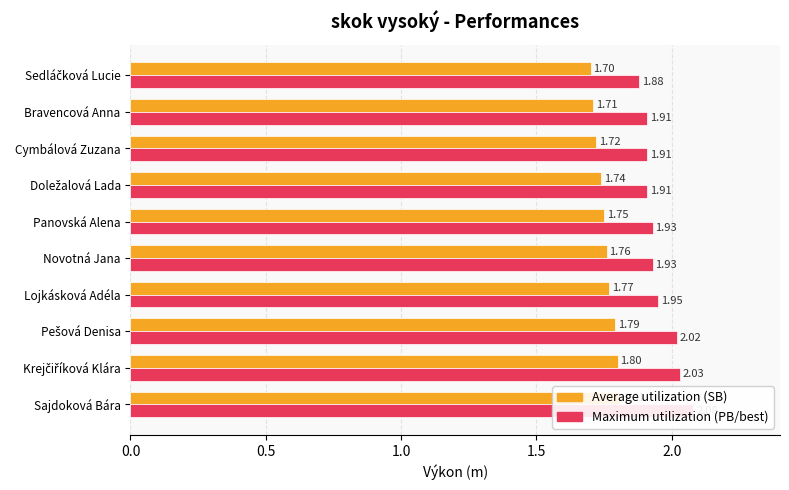

What is the difference between the second highest and minimum values in the Average utilization series?

0.1